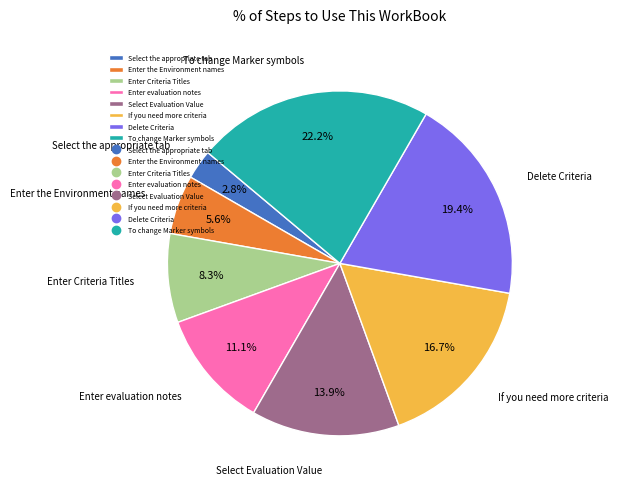

How many slices are in this pie chart?

8